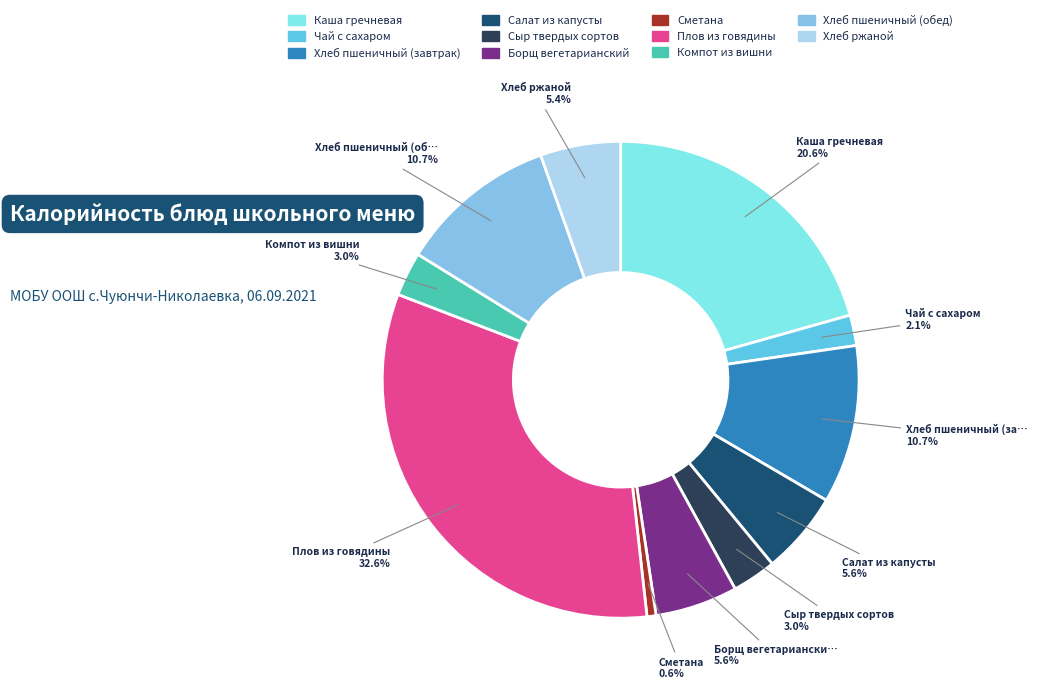

Which slice is the largest?

Плов из говядины